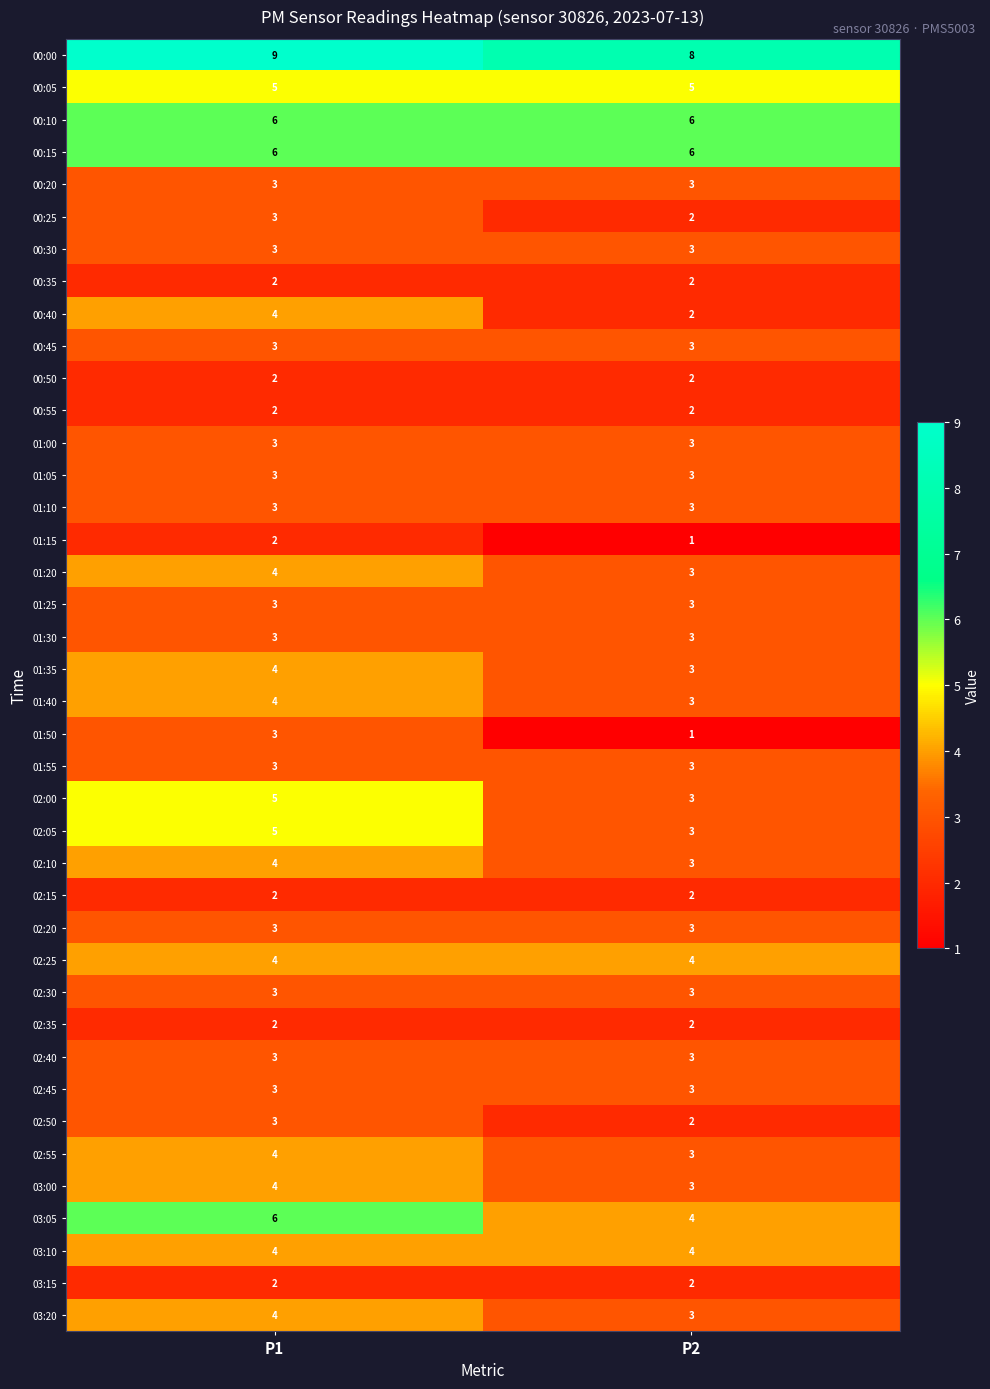

What is the spread (max minus min) of values at P1?

7